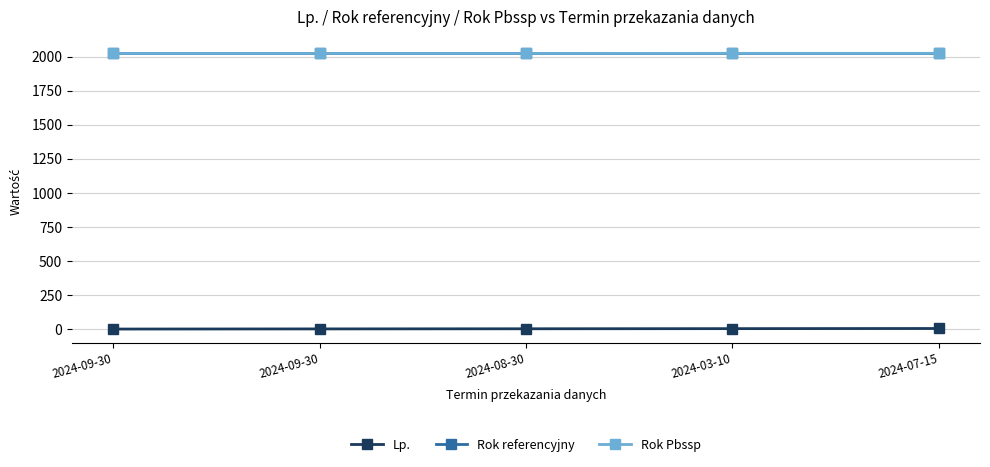

True or false: Rok referencyjny and Lp. cross at least once.

False